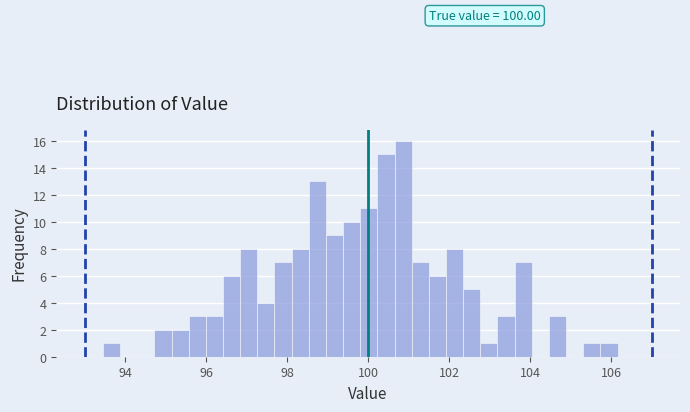

Read against the x-axis, roughly where is the centre of the tallest bar?

100.8